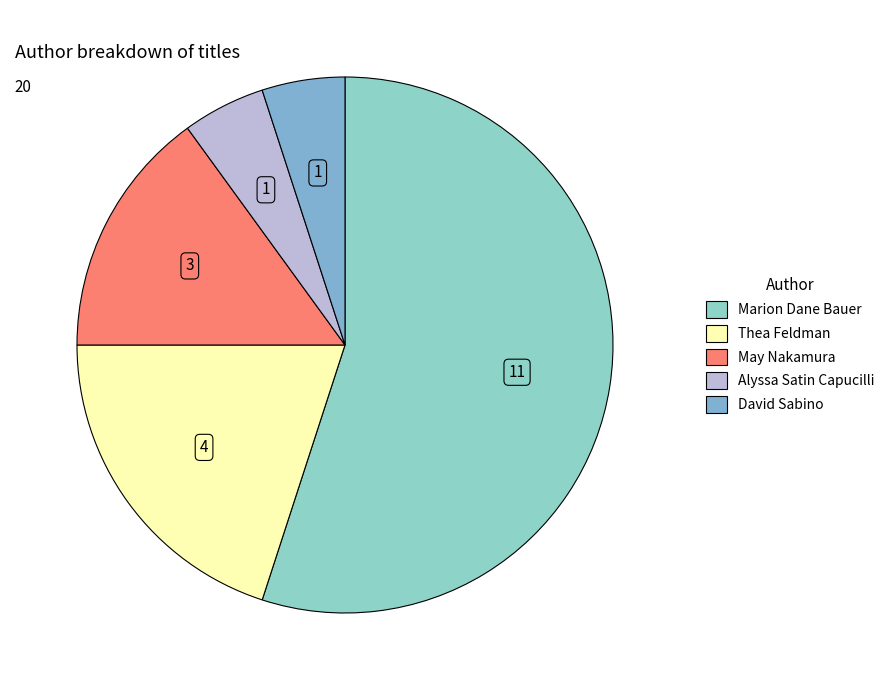

Count the number of slices in the pie.

5